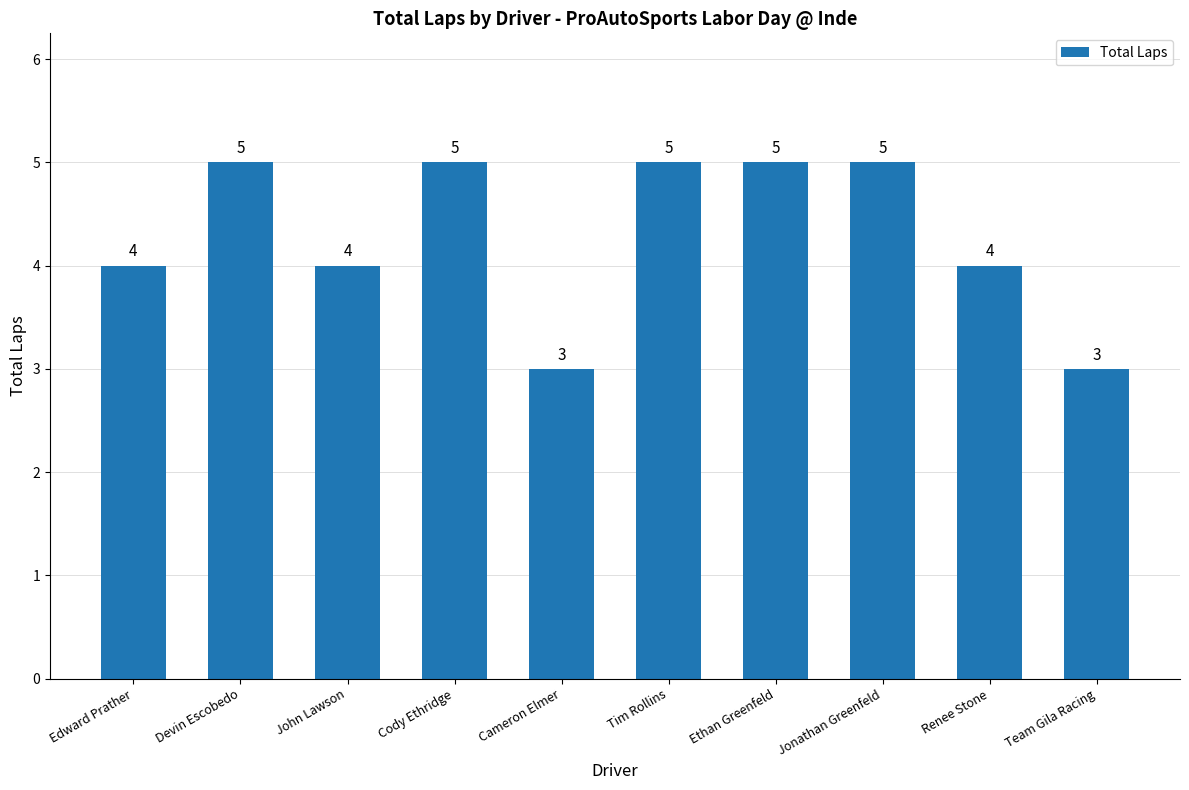

What is the sum of all values?

43